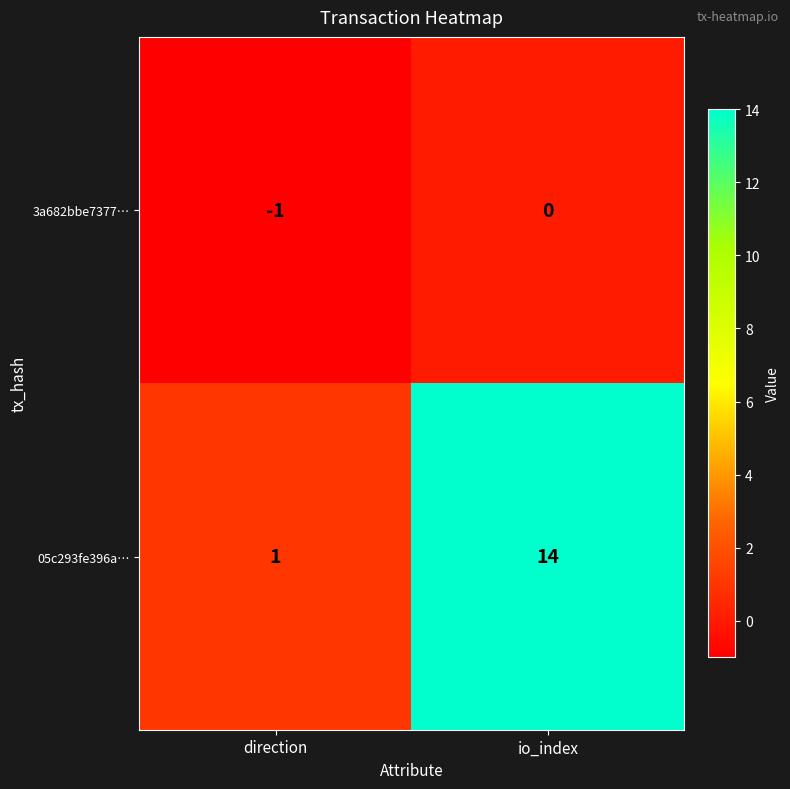

The value of 05c293fe396a… at direction is 1. True or false?

True